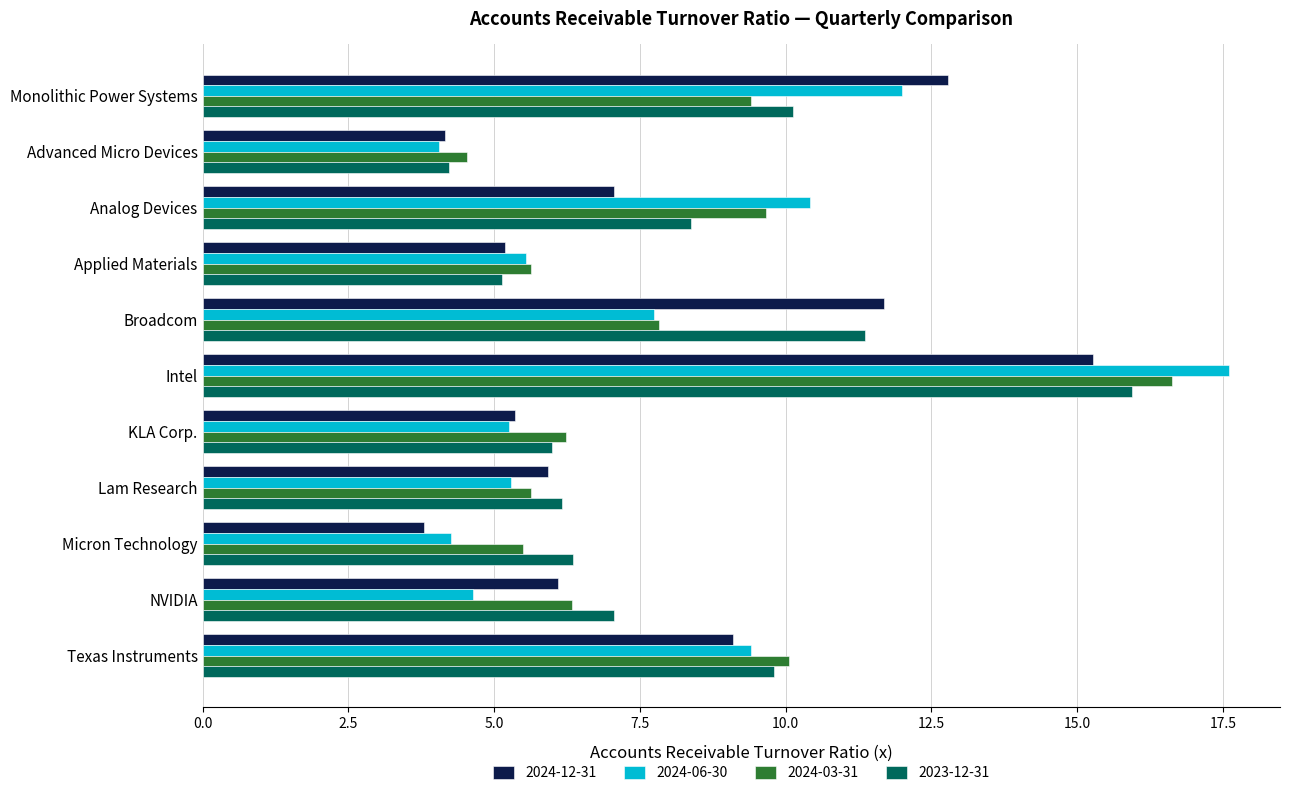

What is the total value across all series at NVIDIA?

24.1